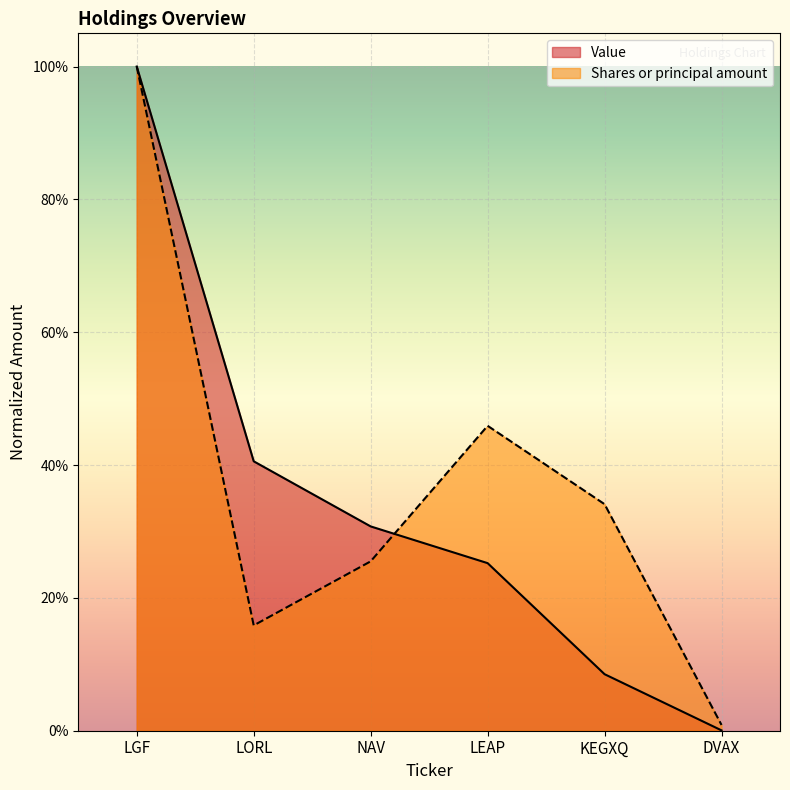

Between which two adjacent categories do Value and Shares or principal amount first intersect?

NAV and LEAP